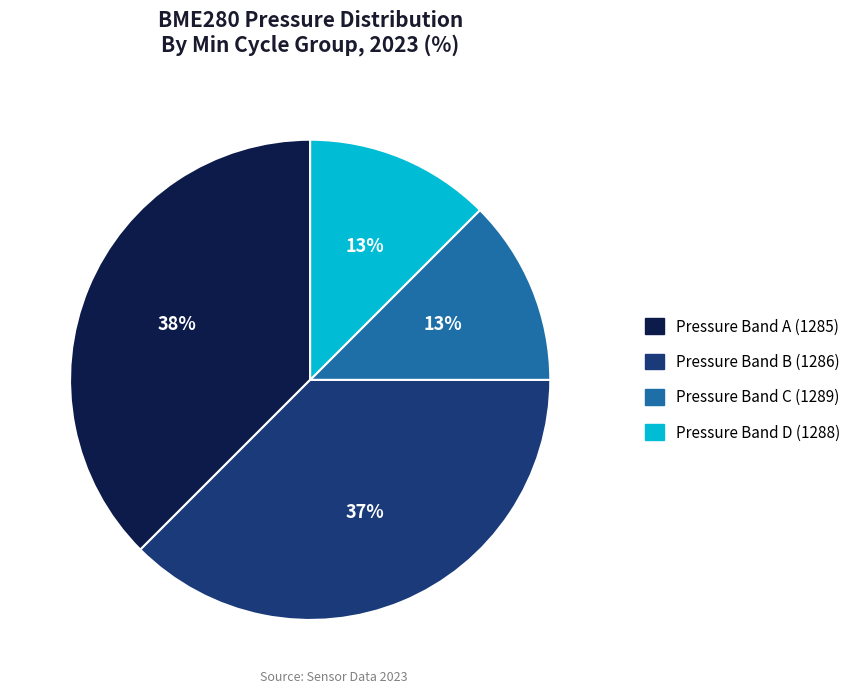

Count the number of slices in the pie.

4